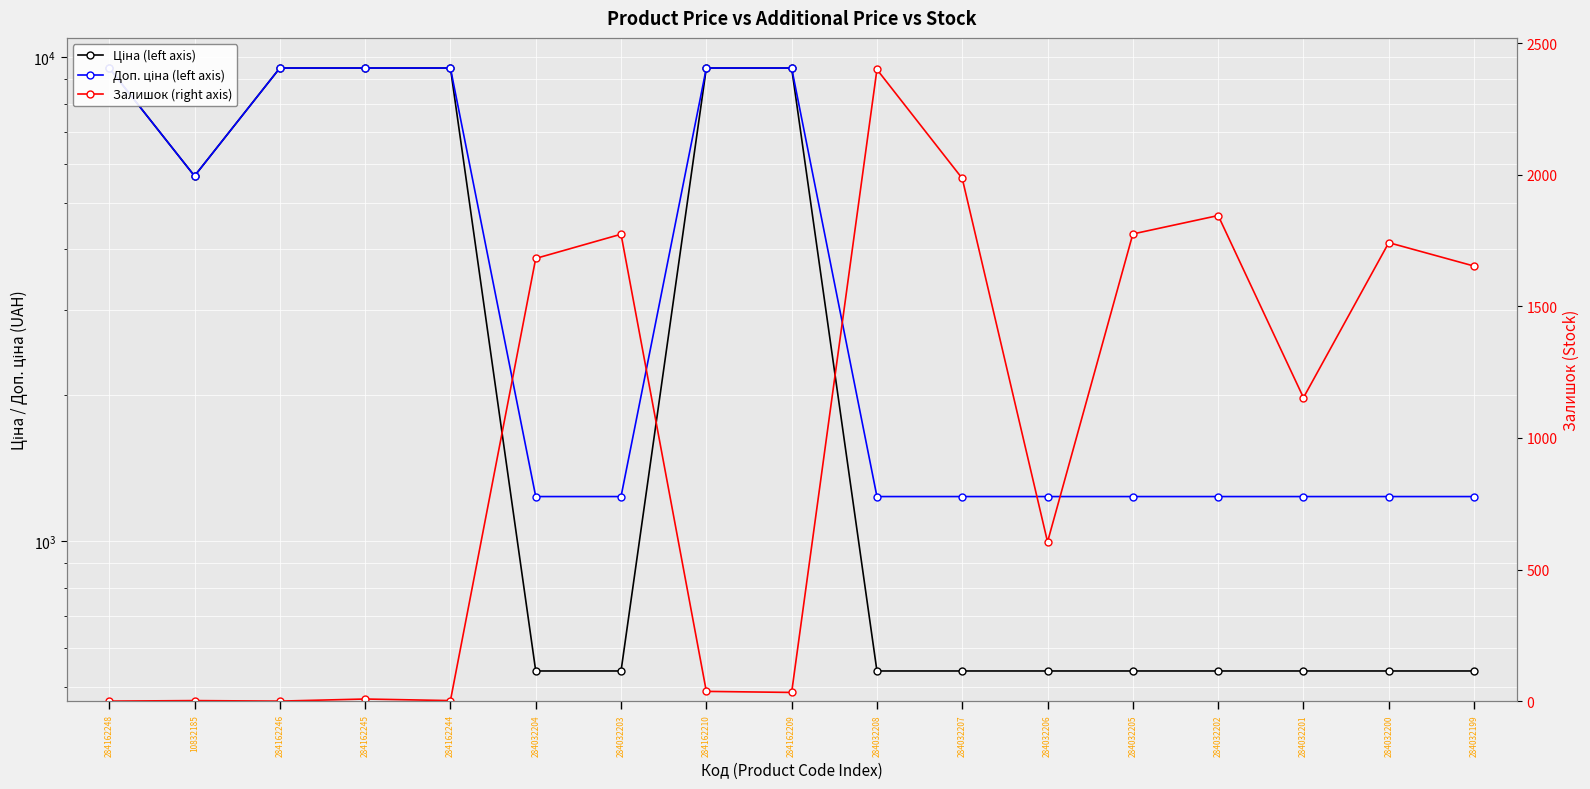

Reading left to right, what are all the values shown in this chart?

Ціна (left axis): 284162248=9480.1	10832185=5673.8	284162246=9480.1	284162245=9480.1	284162244=9480.1	284032204=539.0	284032203=539.0	284162210=9480.1	284162209=9480.1	284032208=539.0	284032207=539.0	284032206=539.0	284032205=539.0	284032202=539.0	284032201=539.0	284032200=539.0	284032199=539.0
Доп. ціна (left axis): 284162248=9480.1	10832185=5673.8	284162246=9480.1	284162245=9480.1	284162244=9480.1	284032204=1235.4	284032203=1235.4	284162210=9480.1	284162209=9480.1	284032208=1235.4	284032207=1235.4	284032206=1235.4	284032205=1235.4	284032202=1235.4	284032201=1235.4	284032200=1235.4	284032199=1235.4
Залишок (right axis): 284162248=0.0	10832185=2.0	284162246=0.0	284162245=8.0	284162244=2.0	284032204=1682.0	284032203=1774.0	284162210=37.0	284162209=33.0	284032208=2400.0	284032207=1986.0	284032206=605.0	284032205=1775.0	284032202=1845.0	284032201=1153.0	284032200=1742.0	284032199=1653.0